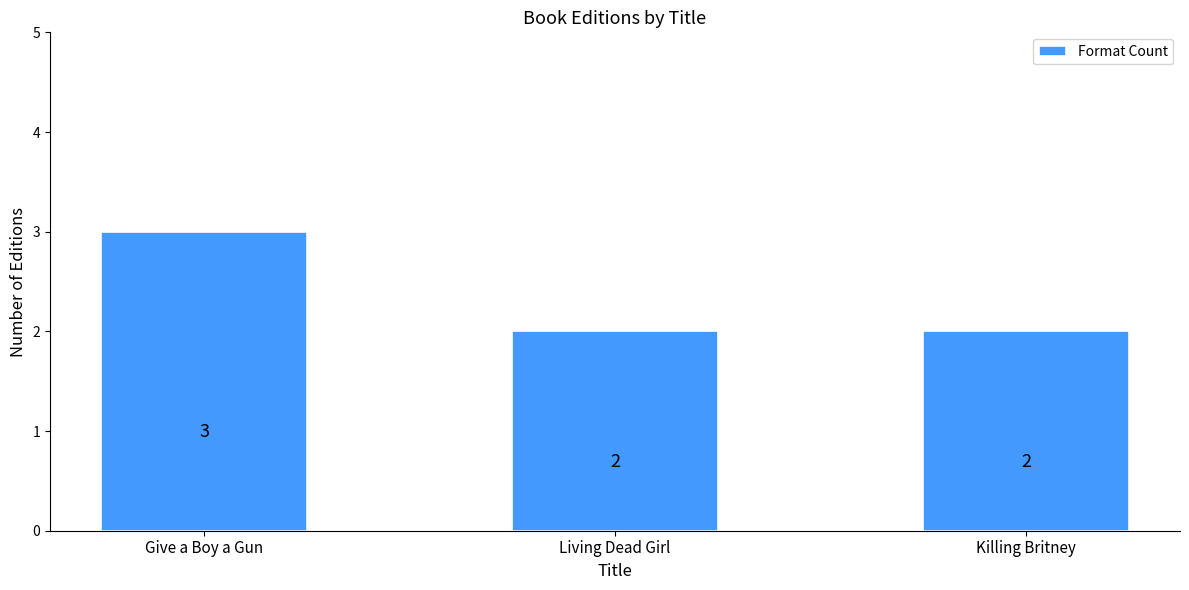

What is the label of the 3rd bar from the right?

Give a Boy a Gun